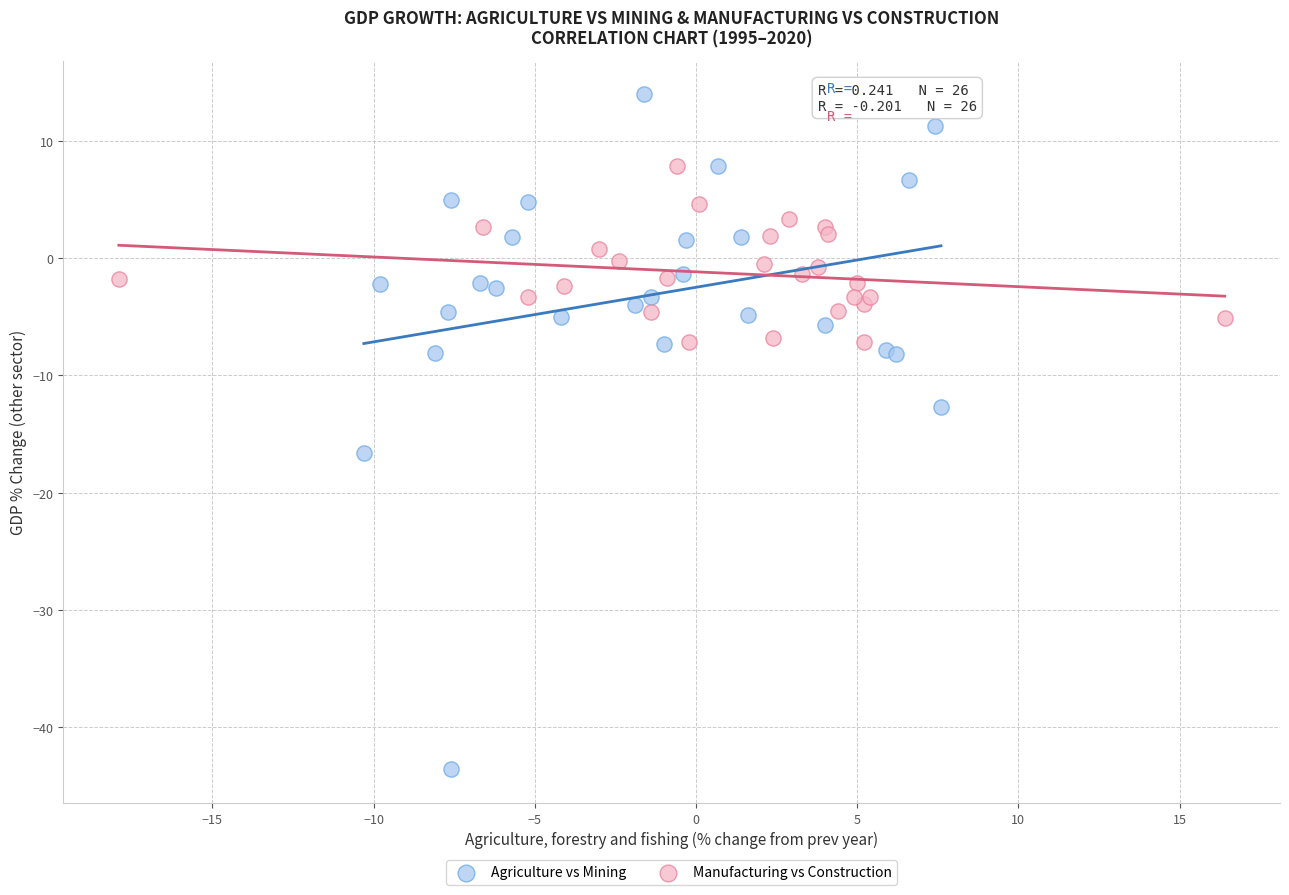

Which series reaches the maximum Y coordinate?

Agriculture vs Mining